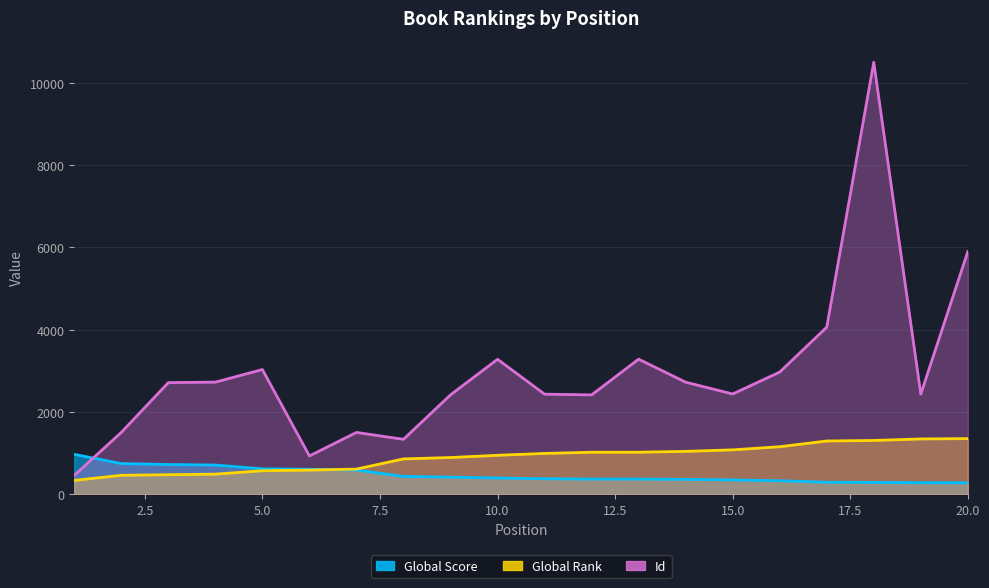

What is the maximum value shown in the chart?

10495